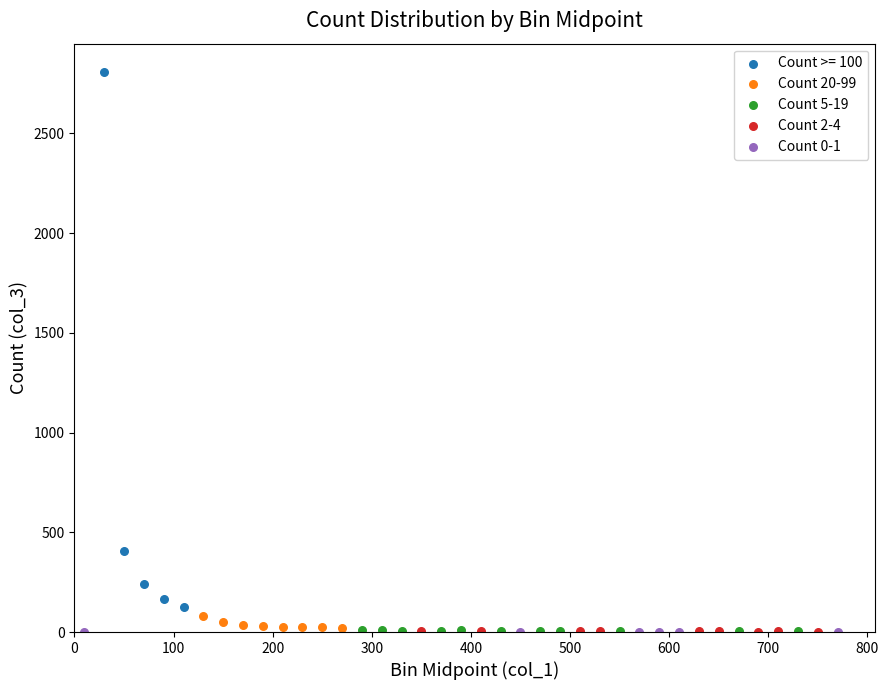

Which series contains the highest Y value?

Count >= 100